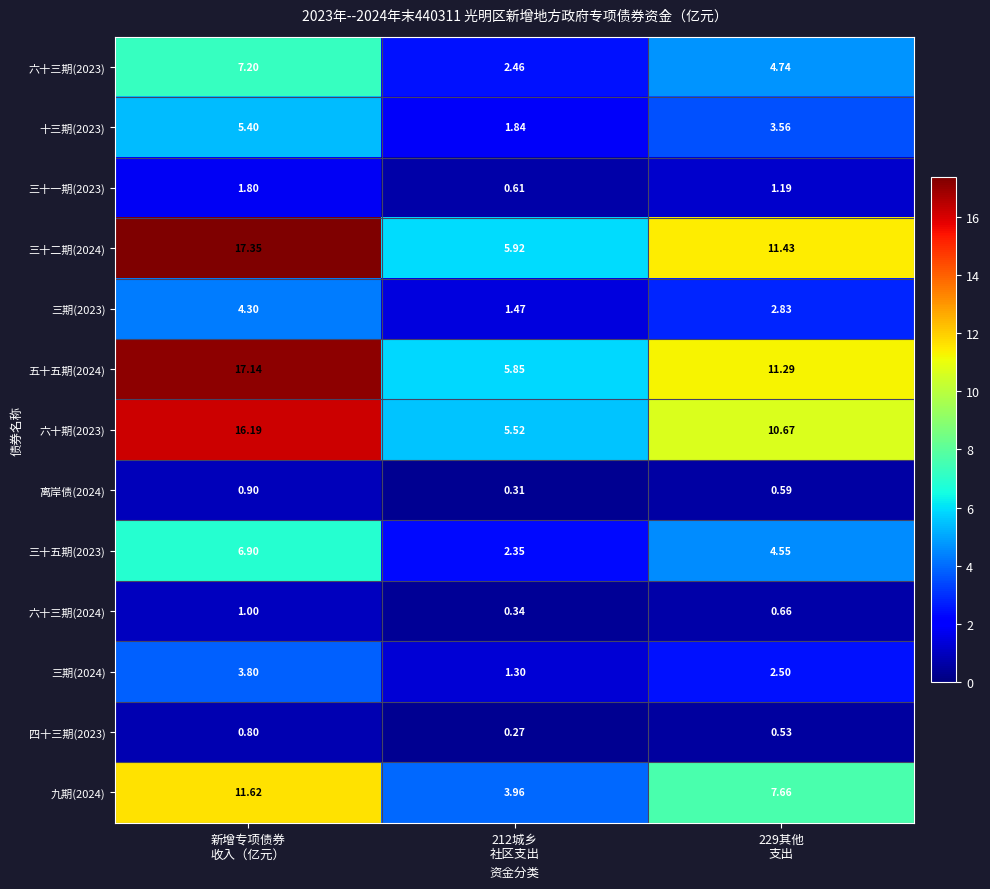

Which series has the largest range (max minus min)?

三十二期(2024)